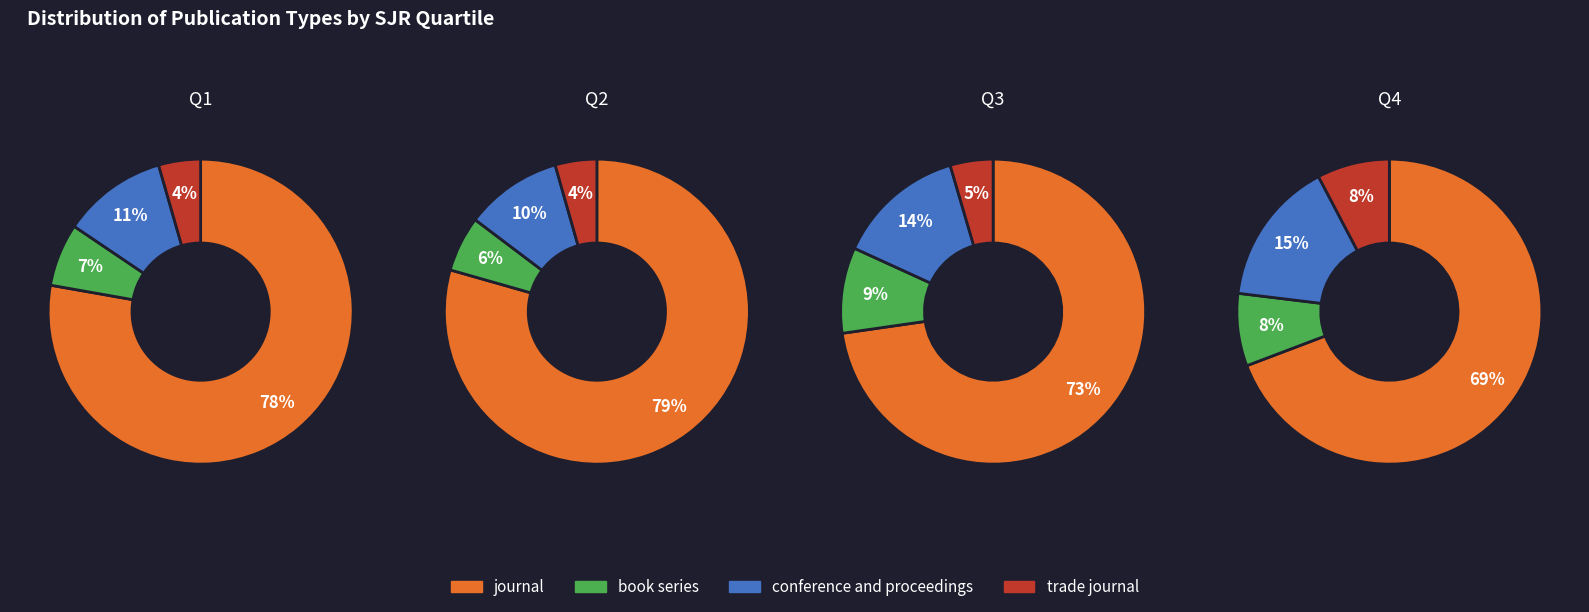

Is 0 the majority of the pie?

No